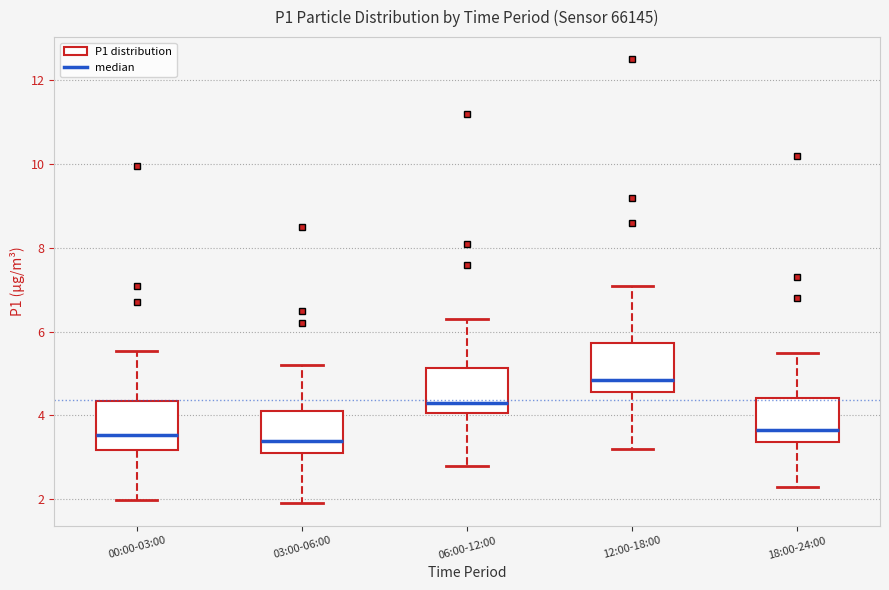

Where does the median line of the box for 18:00-24:00 sit on the y-axis? The values are not printed on the chart, so give them approximately, as read against the axis.

3.6